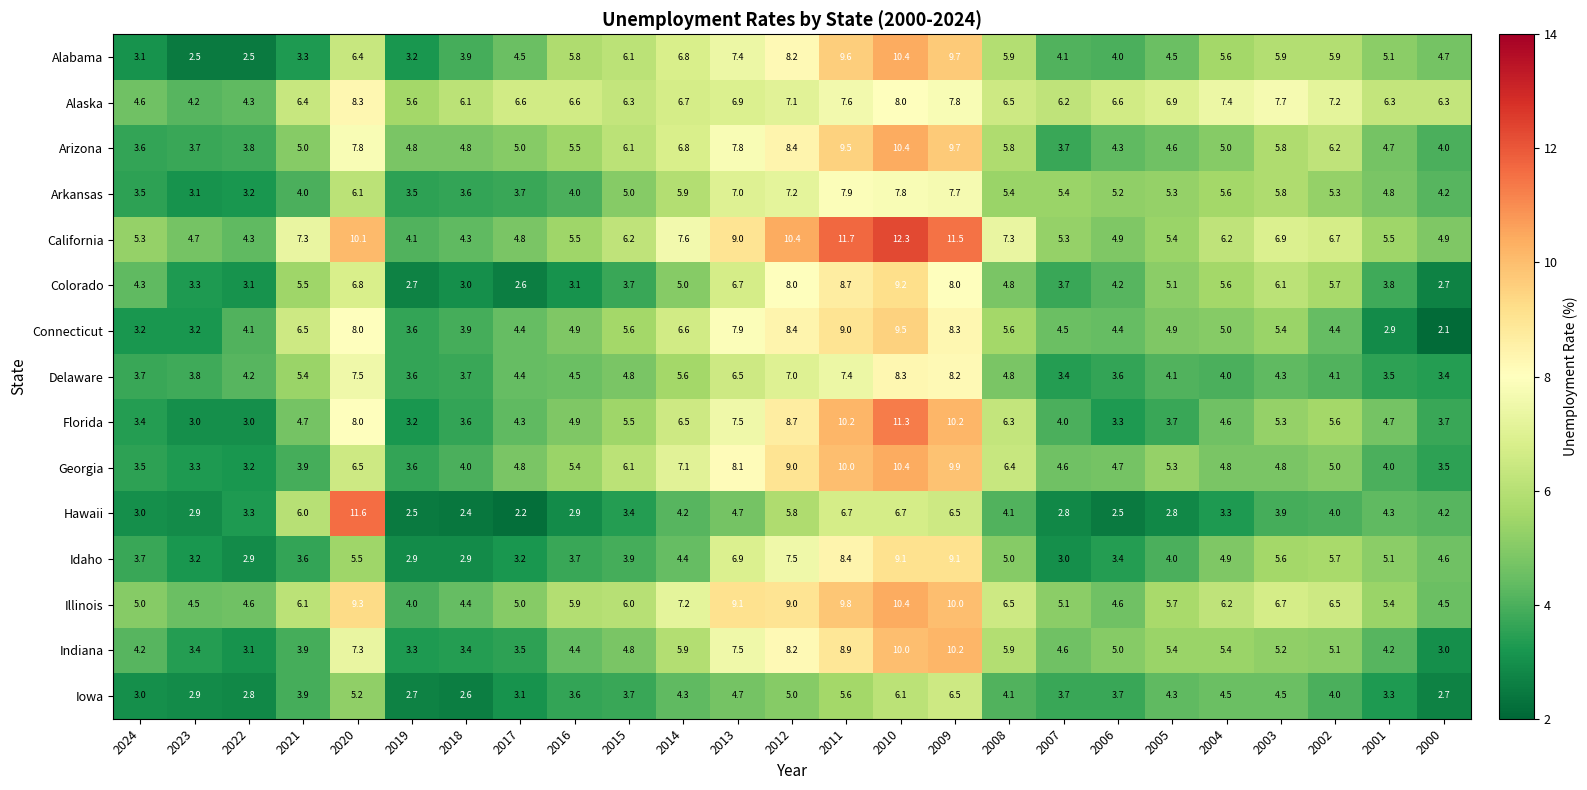

What is the total value across all series at 2006?

64.4